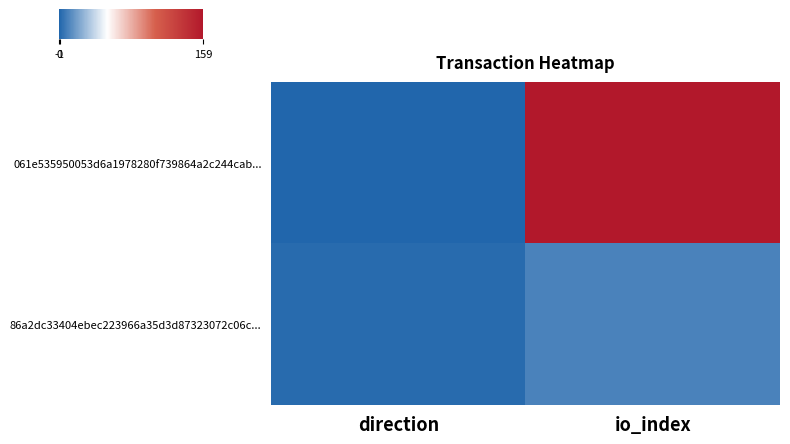

What is the minimum value shown in the chart?

-1